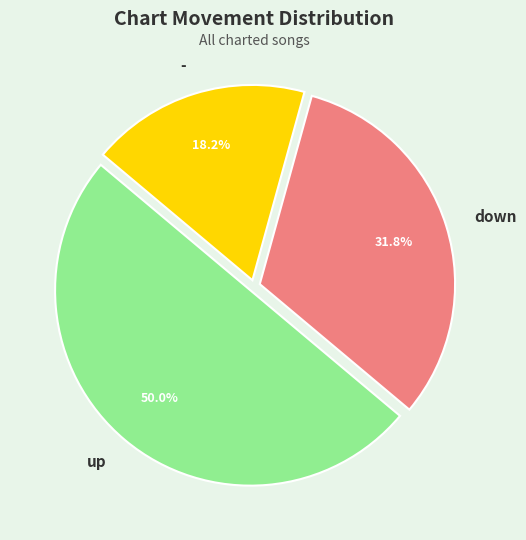

How many slices are in this pie chart?

3